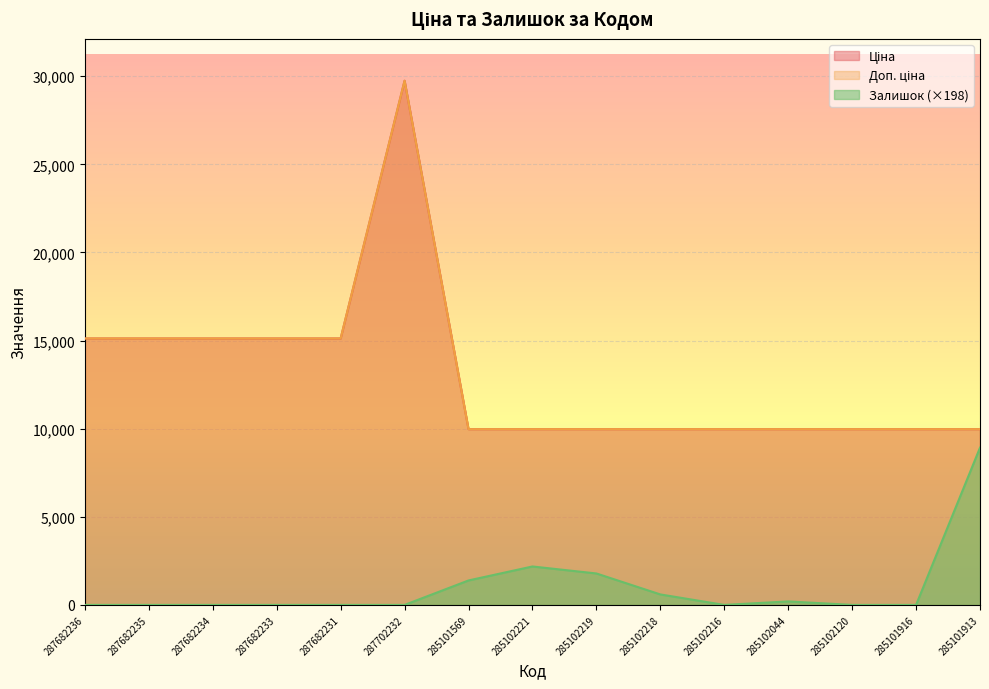

True or false: Залишок has more than 1 points higher than both neighbors.

True